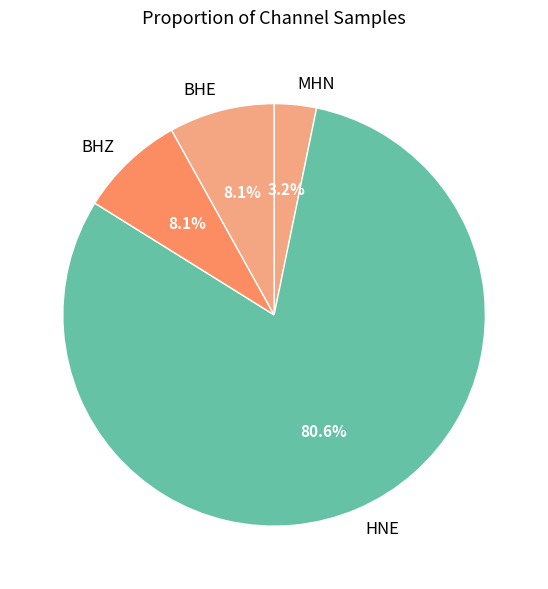

Do HNE and BHZ together represent more than half of the pie?

Yes